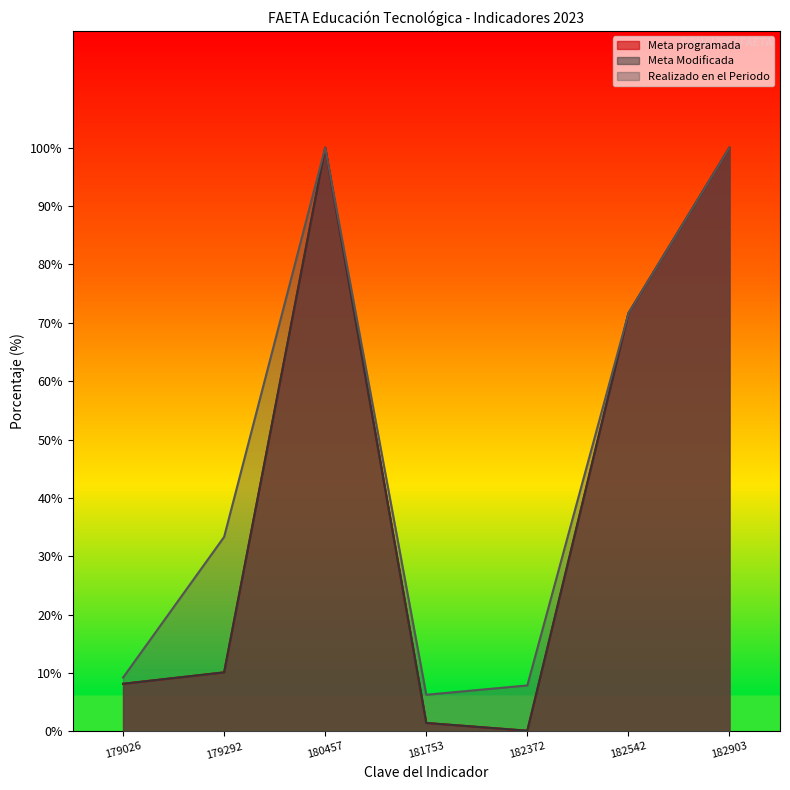

Reading right to left, what are all the values shown in this chart?

Meta programada: 182903=100.0	182542=71.6	182372=0.1	181753=1.4	180457=100.0	179292=10.1	179026=8.2
Meta Modificada: 182903=100.0	182542=71.6	182372=0.1	181753=1.4	180457=100.0	179292=10.1	179026=8.2
Realizado en el Periodo: 182903=100.0	182542=71.6	182372=7.9	181753=6.3	180457=100.0	179292=33.3	179026=9.2